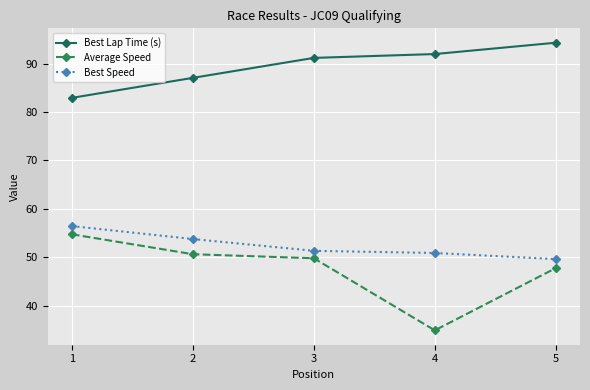

What is the difference between the highest and lowest values at 2?

36.4